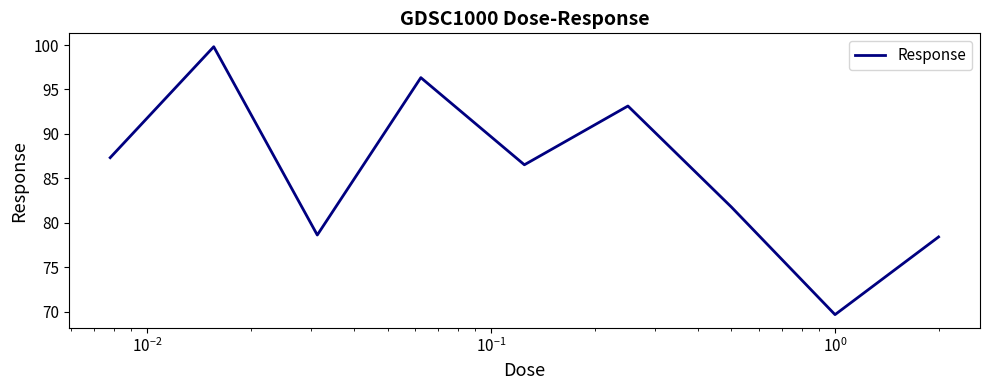

What is the maximum value shown in the chart?

99.8